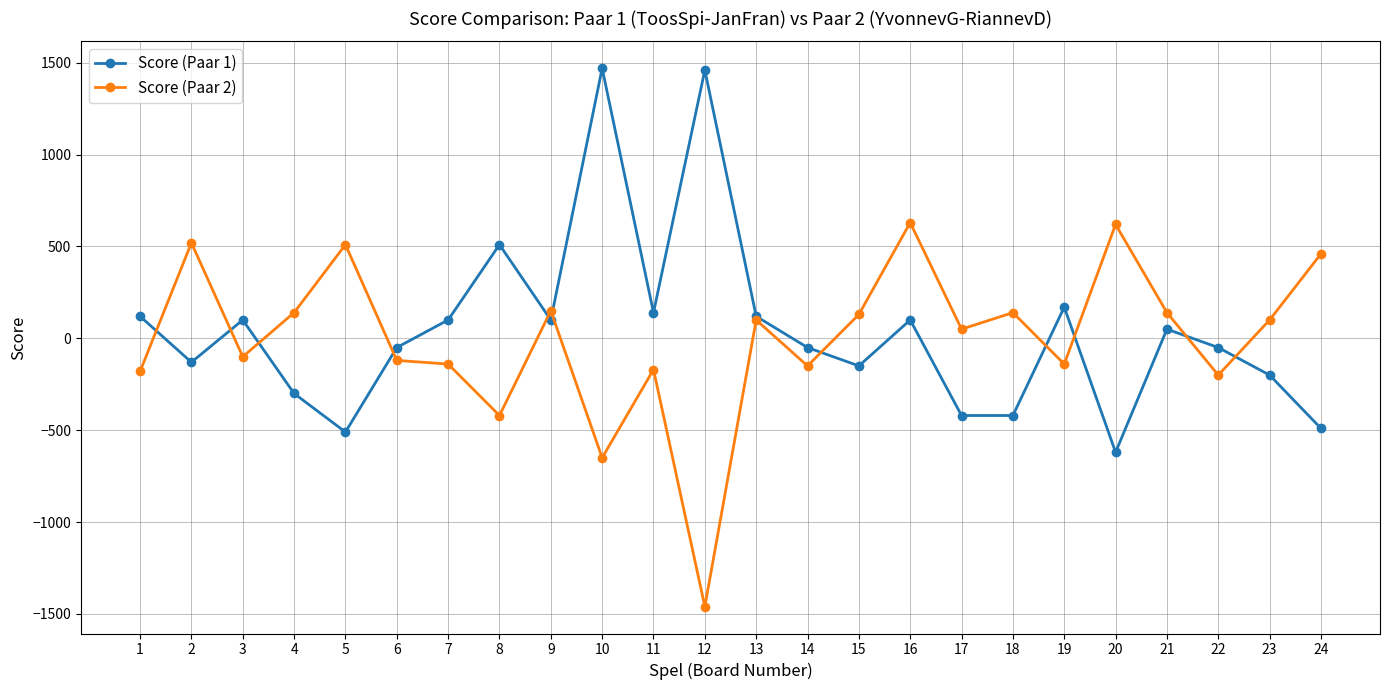

What is the total value across all series at 4?

-160